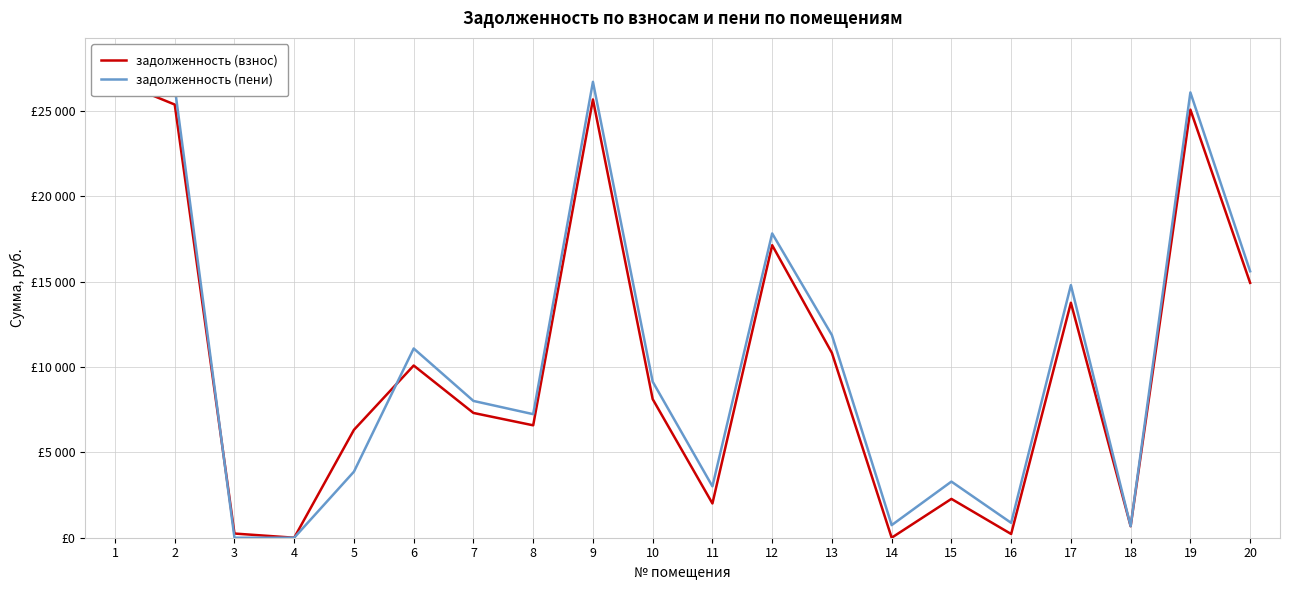

Read the задолженность (пени) value at 8.

7235.4